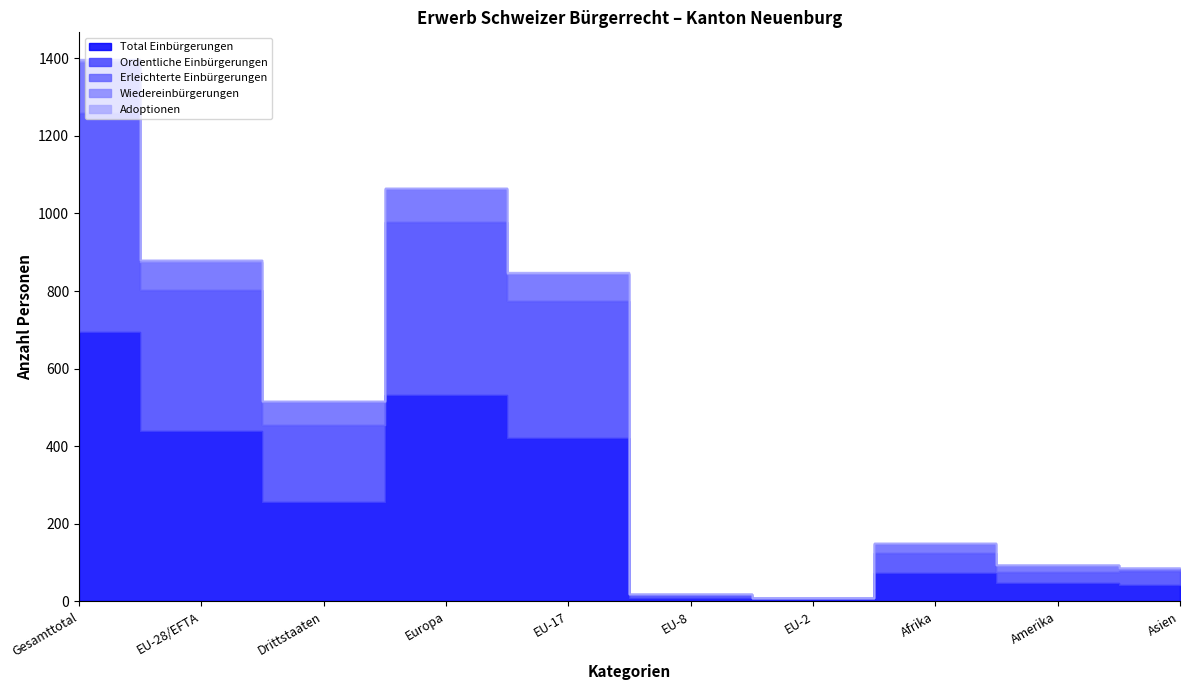

Reading left to right, extract all data points from this chart.

Total Einbürgerungen: Gesamttotal=695	EU-28/EFTA=438	Drittstaaten=257	Europa=531	EU-17=422	EU-8=9	EU-2=5	Afrika=74	Amerika=47	Asien=43
Ordentliche Einbürgerungen: Gesamttotal=563	EU-28/EFTA=365	Drittstaaten=198	Europa=448	EU-17=353	EU-8=8	EU-2=3	Afrika=51	Amerika=28	Asien=36
Erleichterte Einbürgerungen: Gesamttotal=132	EU-28/EFTA=73	Drittstaaten=59	Europa=83	EU-17=69	EU-8=1	EU-2=2	Afrika=23	Amerika=19	Asien=7
Wiedereinbürgerungen: Gesamttotal=5	EU-28/EFTA=3	Drittstaaten=2	Europa=3	EU-17=3	EU-8=0	EU-2=0	Afrika=2	Amerika=0	Asien=0
Adoptionen: Gesamttotal=2	EU-28/EFTA=1	Drittstaaten=1	Europa=1	EU-17=1	EU-8=0	EU-2=0	Afrika=1	Amerika=0	Asien=0